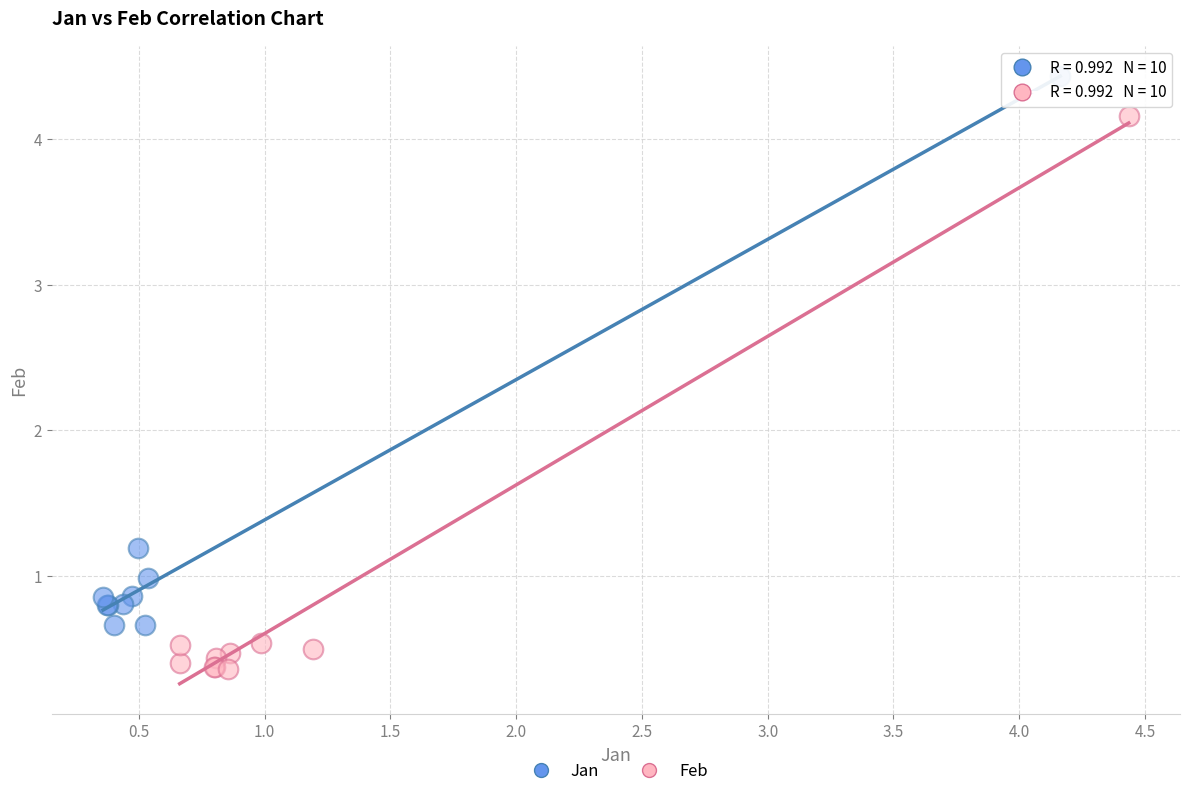

Which series reaches the minimum Y coordinate?

Feb